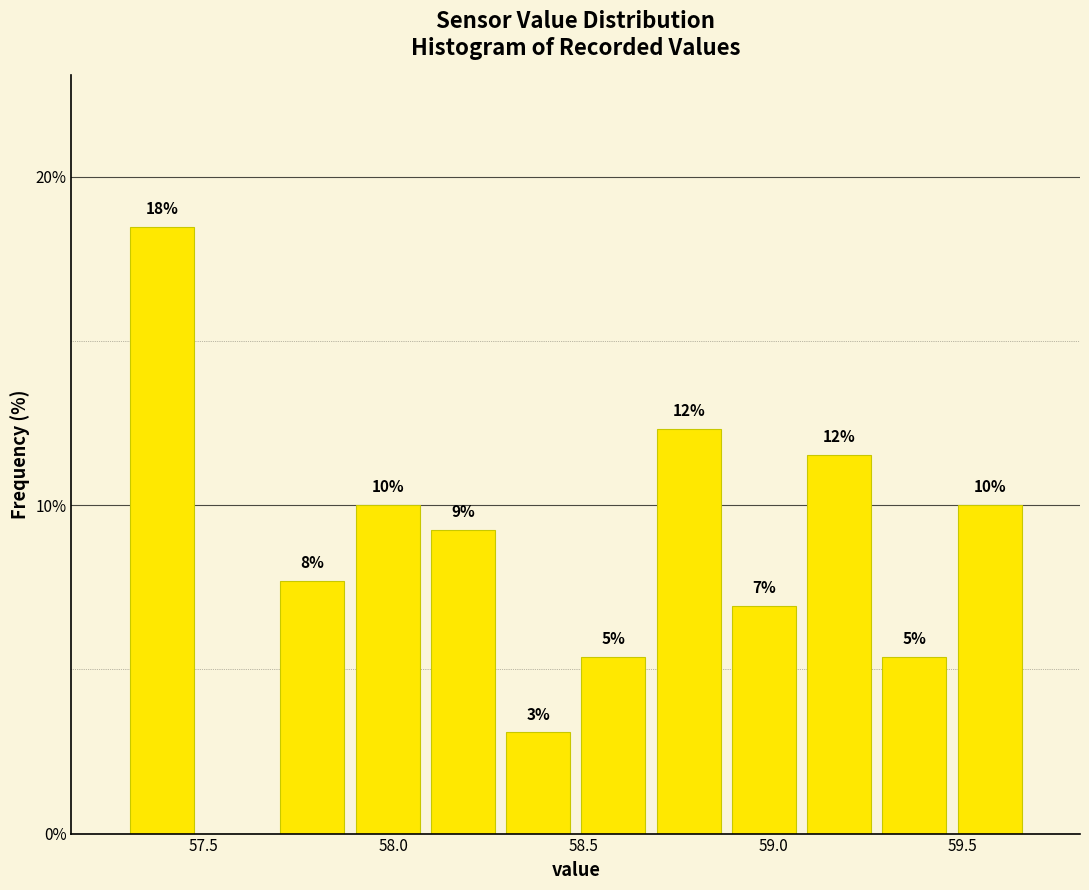

Around what value on the x-axis is the tallest bar? Give the approximate position of its centre, as read against the axis.

57.40